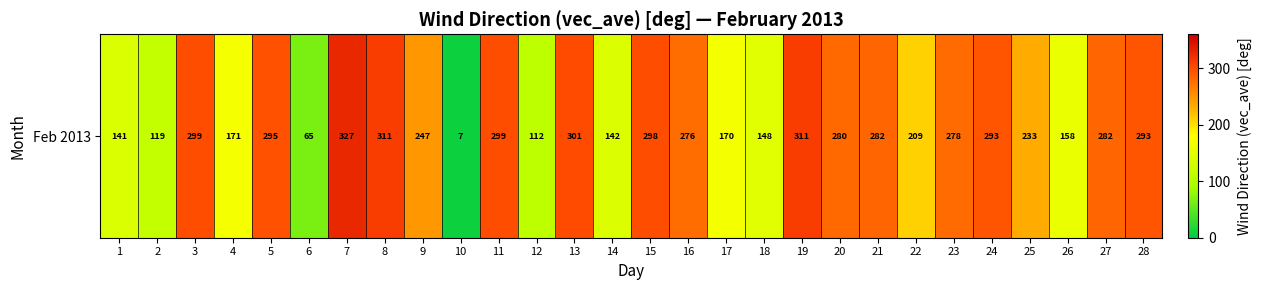

Where is the data nearest to the value 167?

17